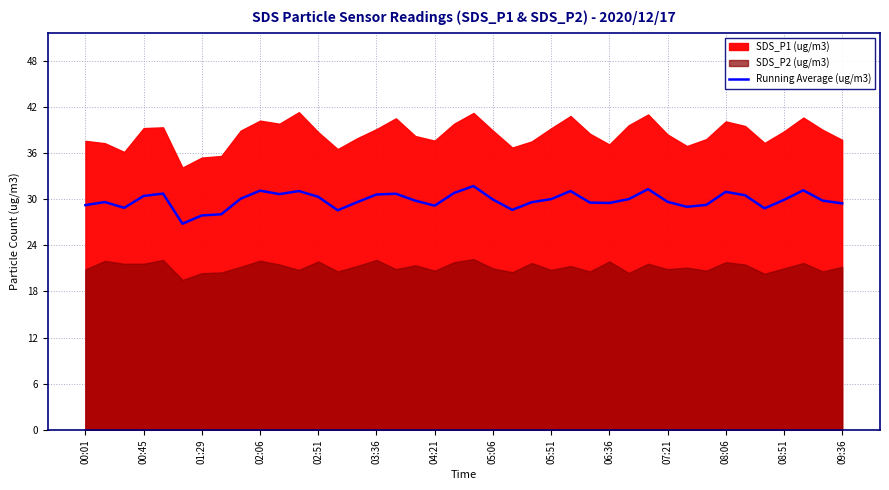

What is the highest value of the Running Average (ug/m3) series?

31.7